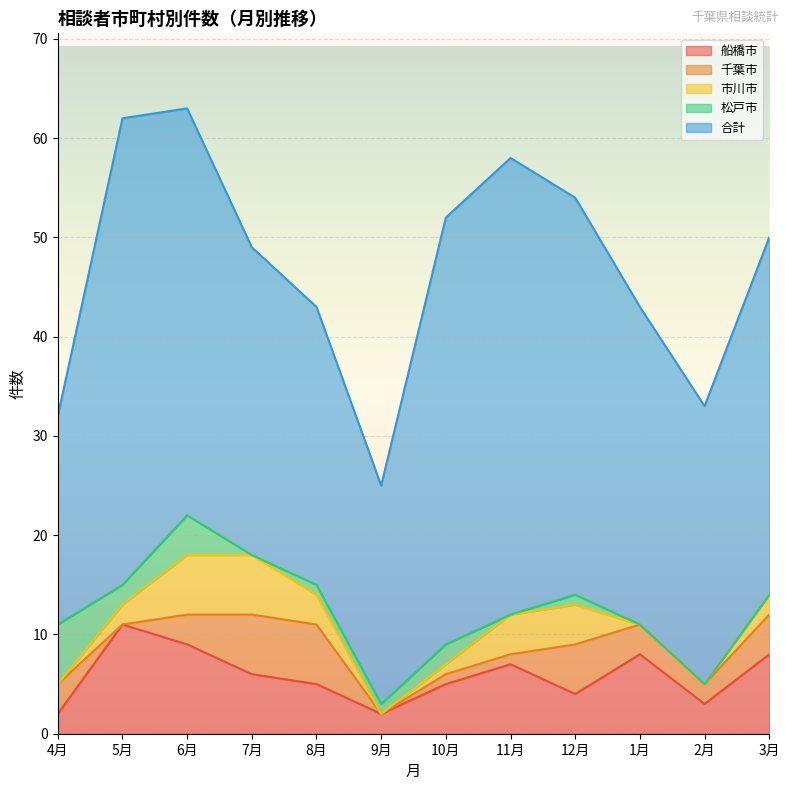

What position from the right is 5月?

11